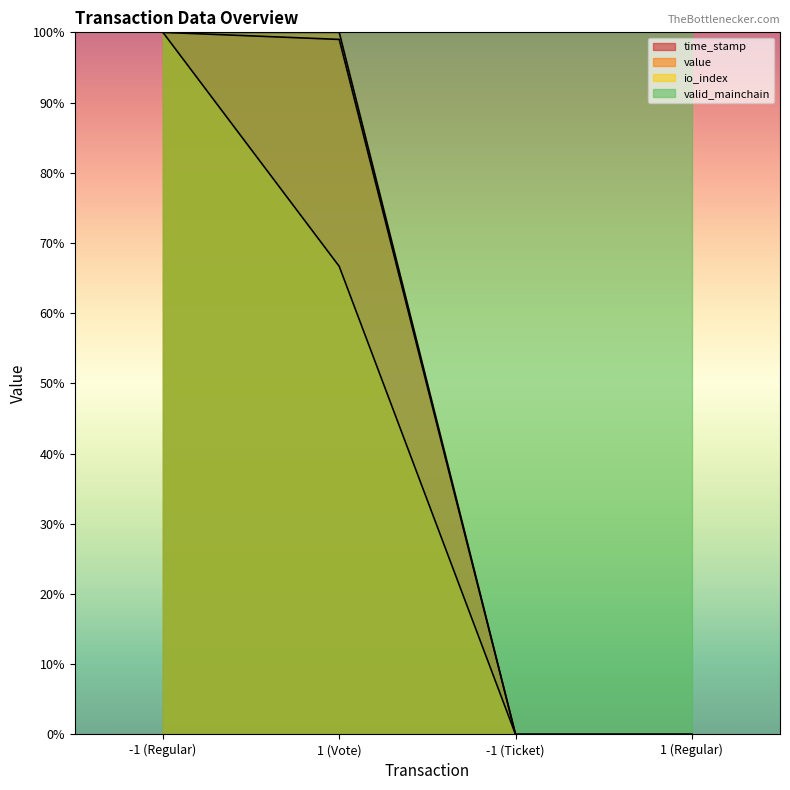

How many data points does each series have?

4